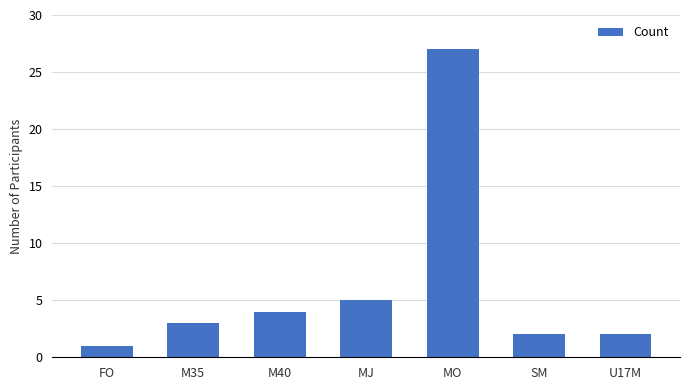

What is the change in value from M35 to SM?

-1